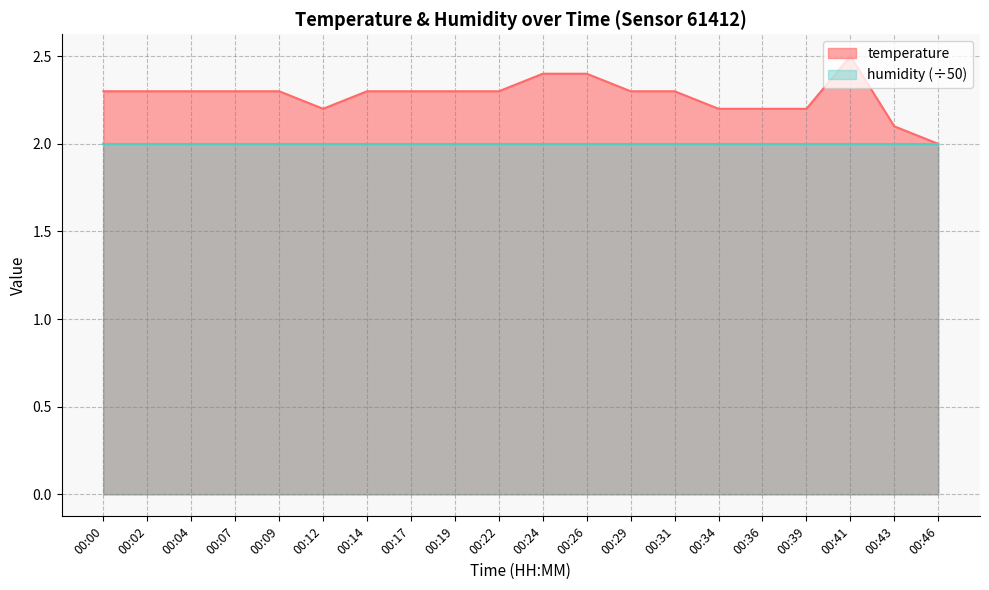

True or false: the data shows 2.3 at 00:14.

True